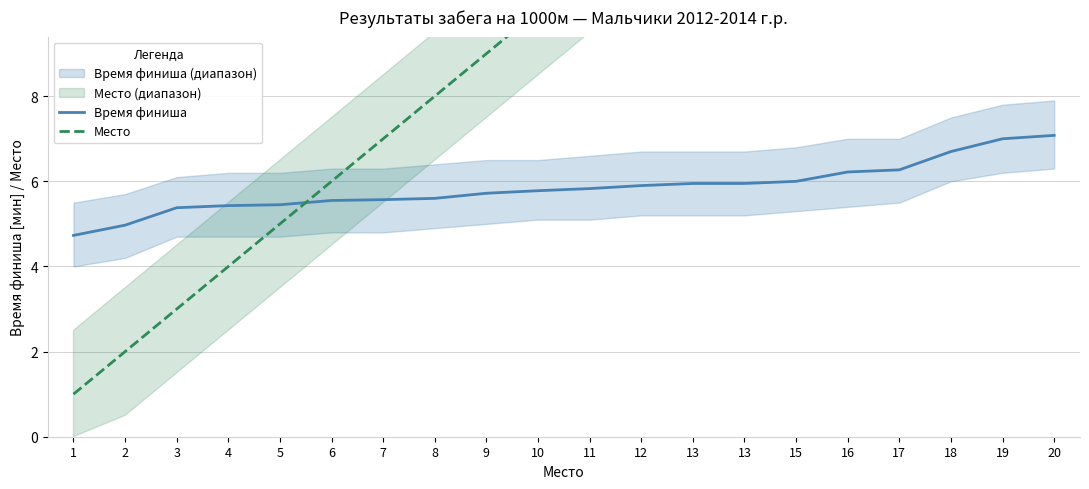

What is the difference between the highest and lowest values at 12?

6.1